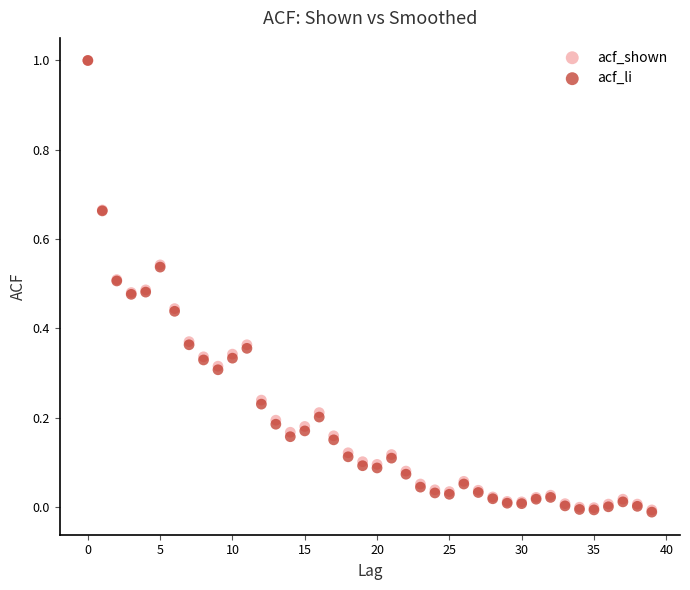

What are all the series names shown in the legend?

acf_shown, acf_li